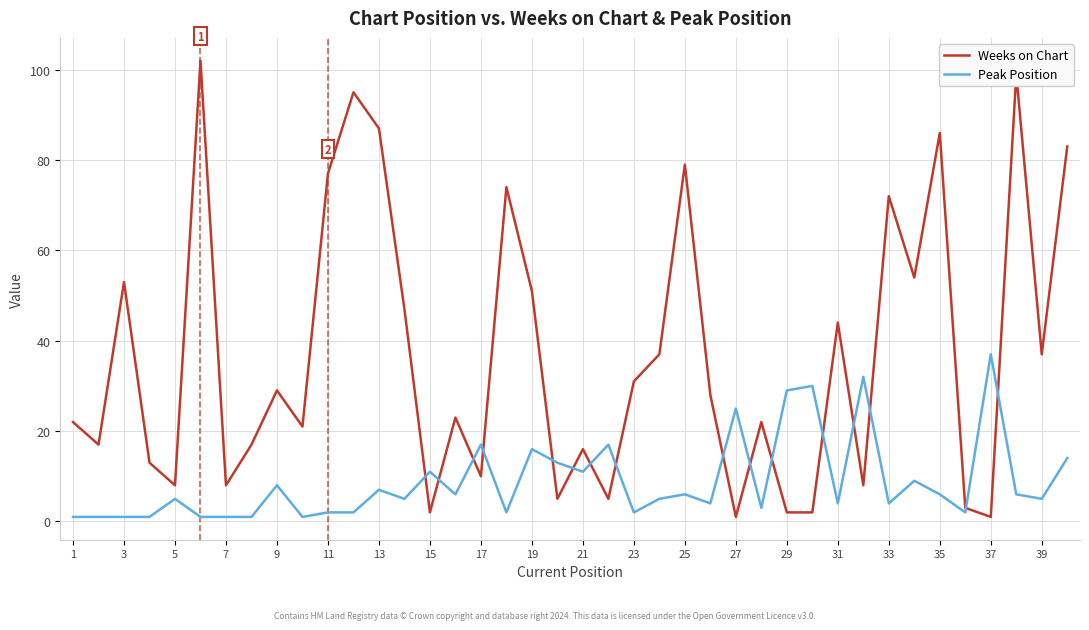

What is the average value of the Weeks on Chart series?

37